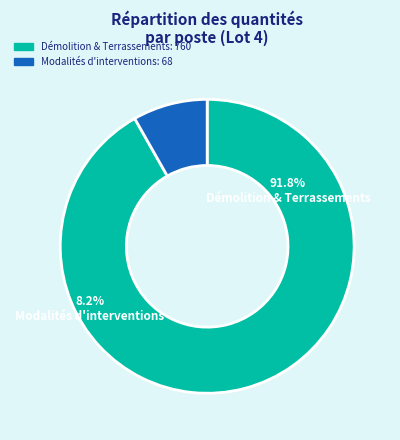

How many slices are in this pie chart?

2